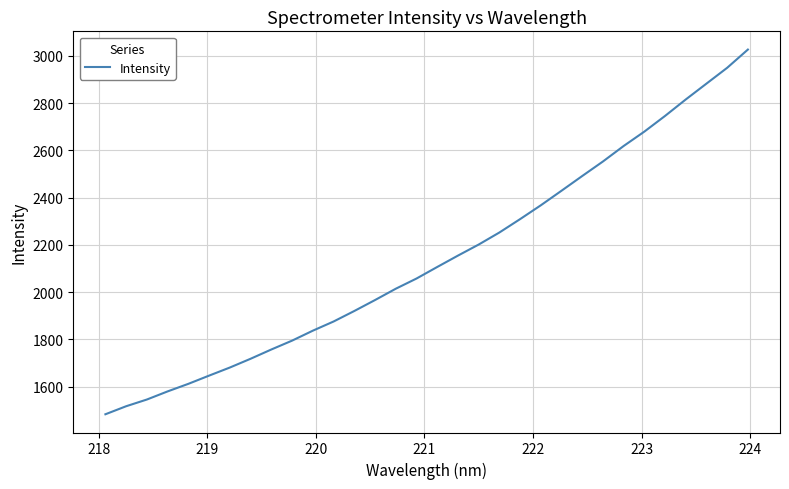

What is the maximum value shown in the chart?

3026.5